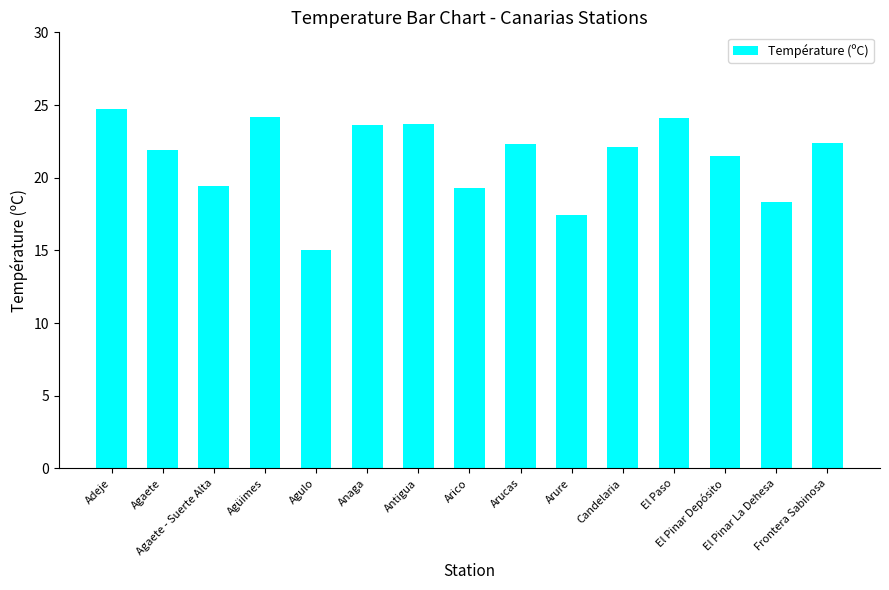

Which category has the highest value across all series?

Adeje